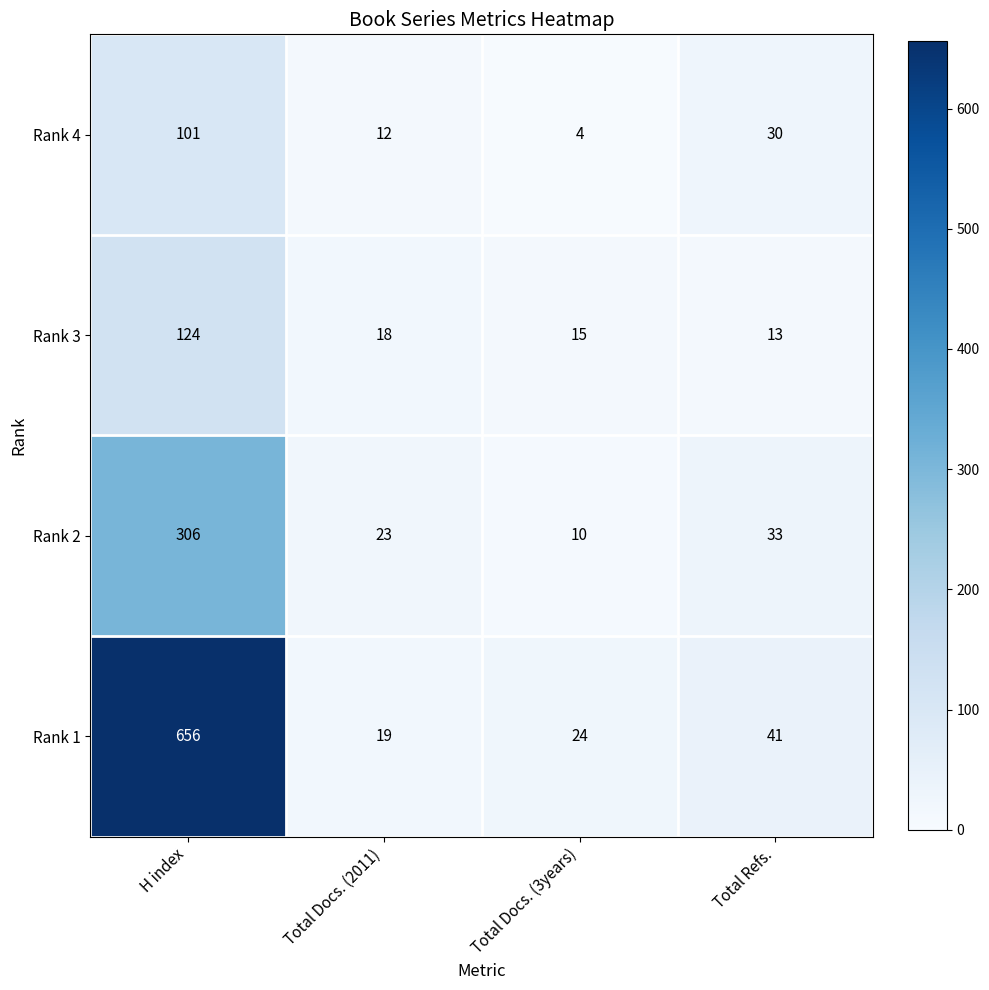

What is the difference between the maximum and minimum values in the Rank 2 series?

296